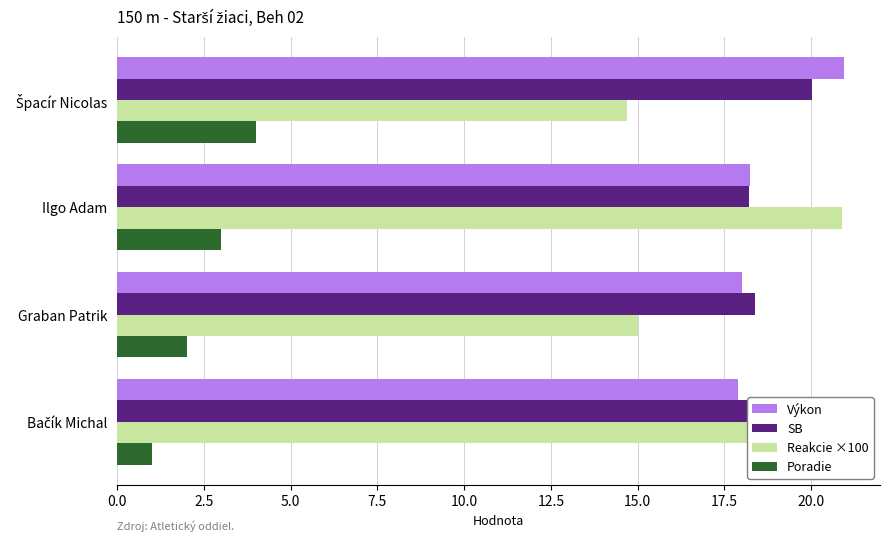

The Výkon series shows 4.2 at Ilgo Adam. True or false?

False